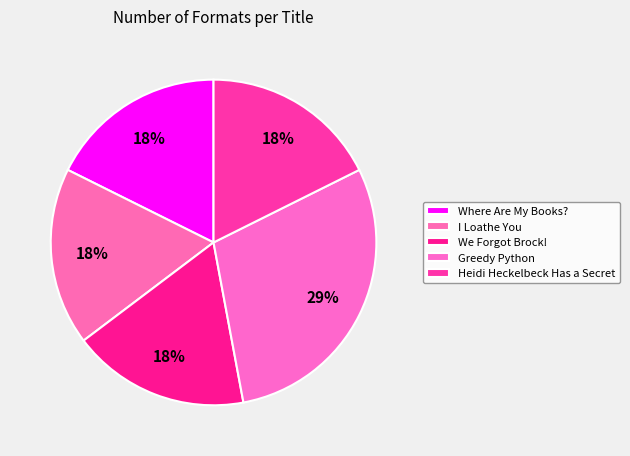

To the nearest percent, what portion does Where Are My Books? represent?

18%